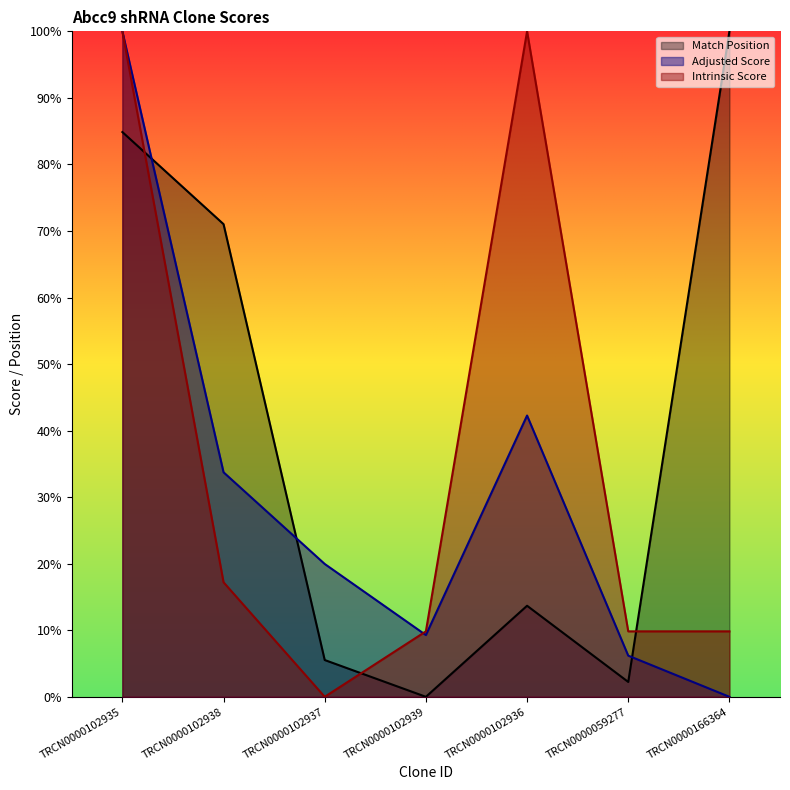

Is the value of Intrinsic Score at TRCN0000166364 greater than the value of Match Position at TRCN0000102939?

Yes